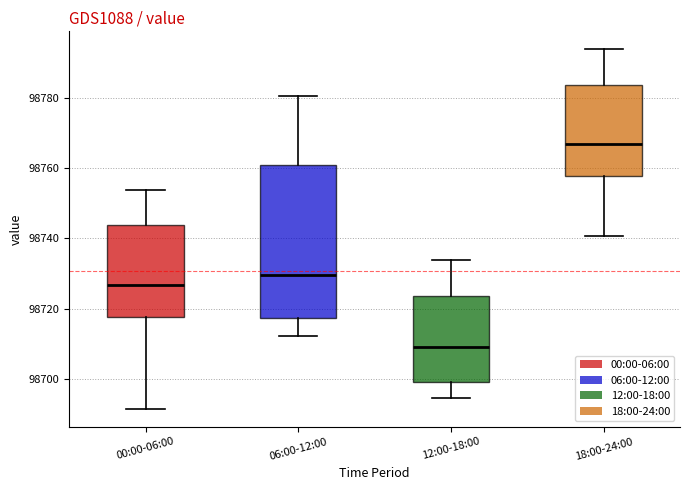

Which box is the tallest, from its lower edge to its upper edge?

06:00-12:00